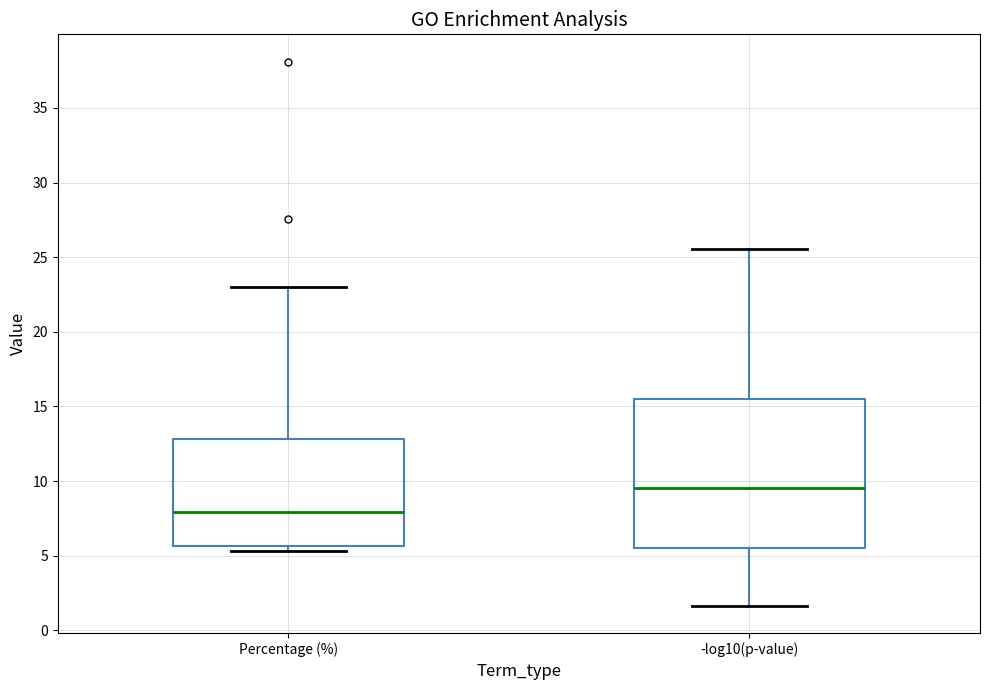

Reading left to right, read every box against the y-axis: the position of its median line, the range the box covers, and the ends of its whiskers. The values are not printed on the chart, so give them approximately, as read against the axis.

Percentage (%): median 8.0, box 5.5 to 13.0, whiskers 5.5 (just below the box's lower edge) to 23.0
-log10(p-value): median 9.5, box 5.5 to 15.5, whiskers 1.5 to 25.5